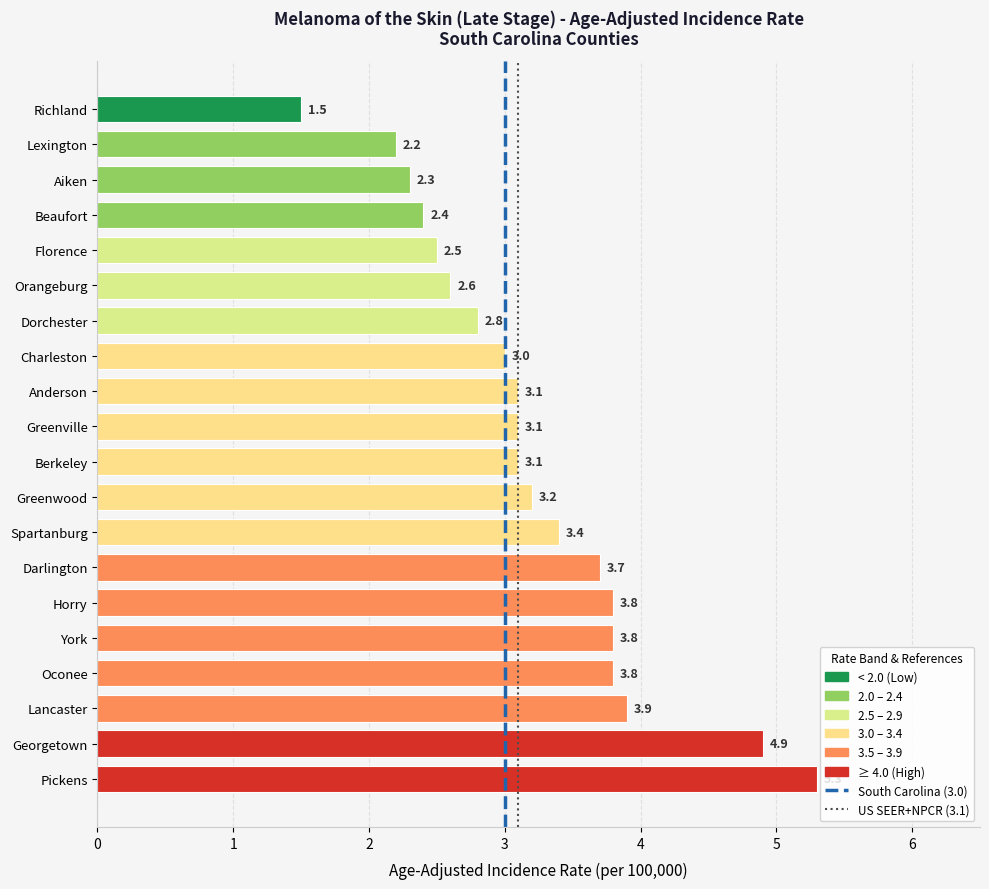

What is the difference between the values at Spartanburg and Richland?

1.9